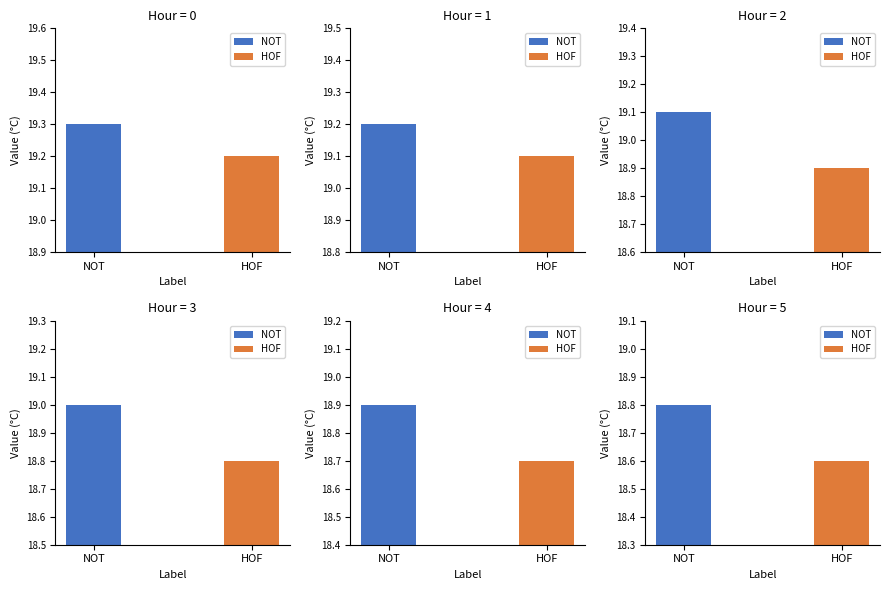

Rank the series by their maximum value, from lowest to highest.

HOF, NOT